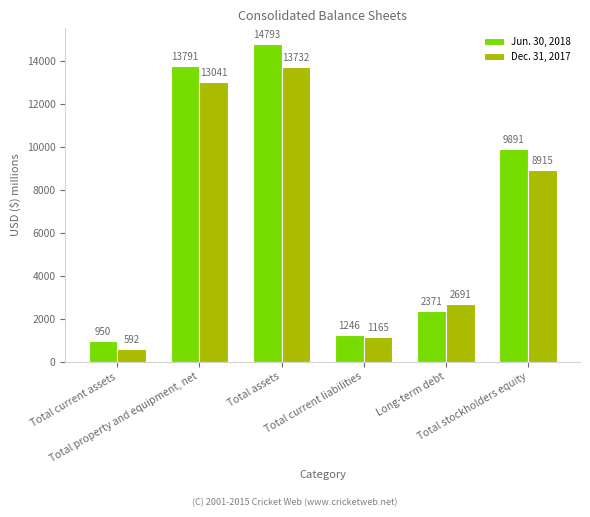

How many data points in Dec. 31, 2017 are less than 8915?

3